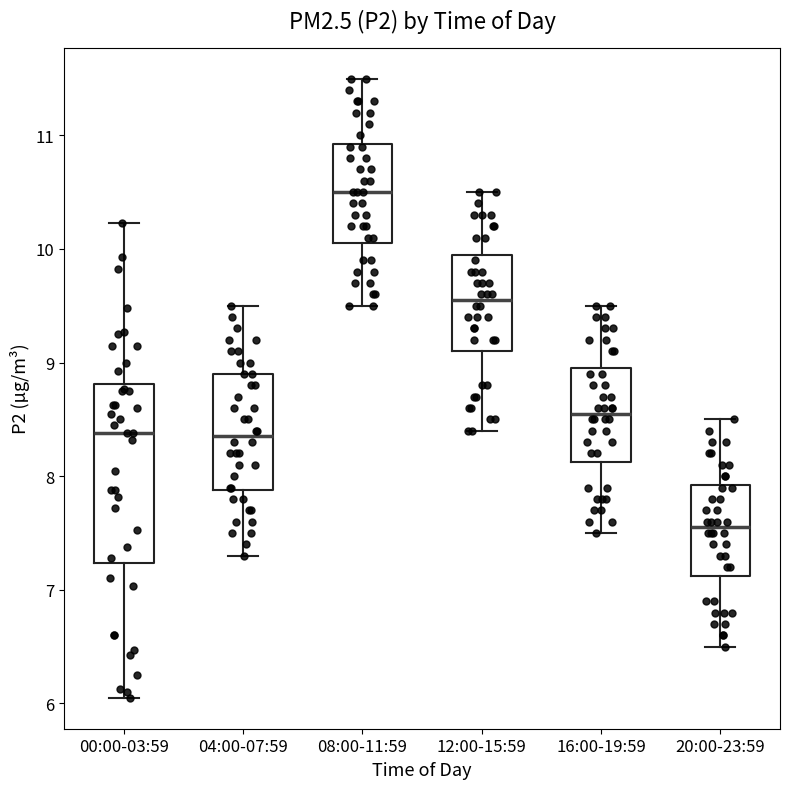

Reading left to right, read every box against the y-axis: the position of its median line, the range the box covers, and the ends of its whiskers. The values are not printed on the chart, so give them approximately, as read against the axis.

00:00-03:59: median 8.4, box 7.2 to 8.8, whiskers 6.1 to 10.2
04:00-07:59: median 8.4, box 7.9 to 8.9, whiskers 7.3 to 9.5
08:00-11:59: median 10.5, box 10.1 to 10.9, whiskers 9.5 to 11.5
12:00-15:59: median 9.6, box 9.1 to 10.0, whiskers 8.4 to 10.5
16:00-19:59: median 8.6, box 8.1 to 9.0, whiskers 7.5 to 9.5
20:00-23:59: median 7.6, box 7.1 to 7.9, whiskers 6.5 to 8.5